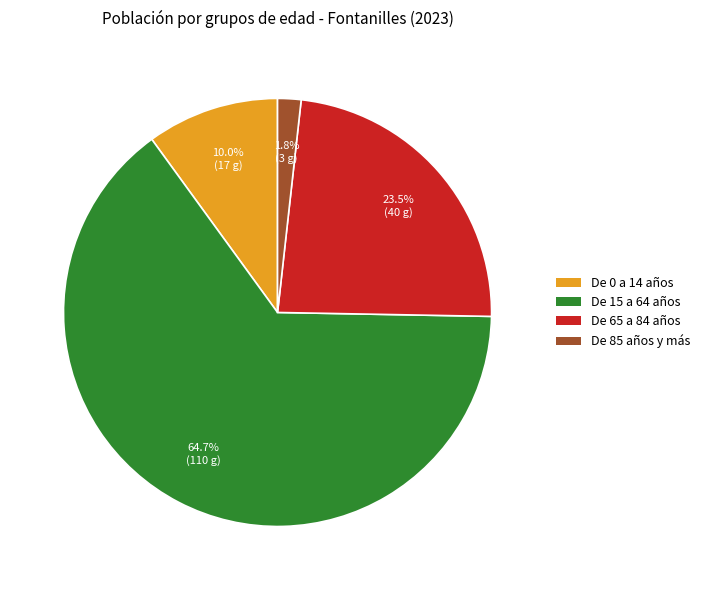

True or false: De 15 a 64 años accounts for 65% of the total.

True